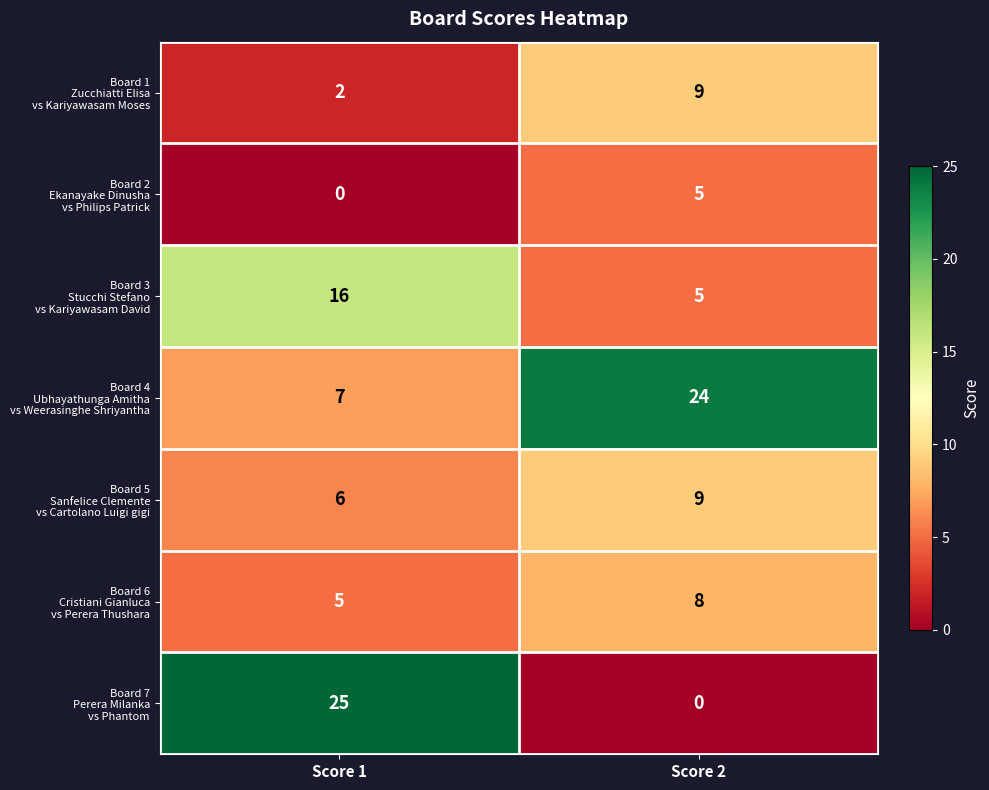

At which category is the sum across all series the highest?

Score 1